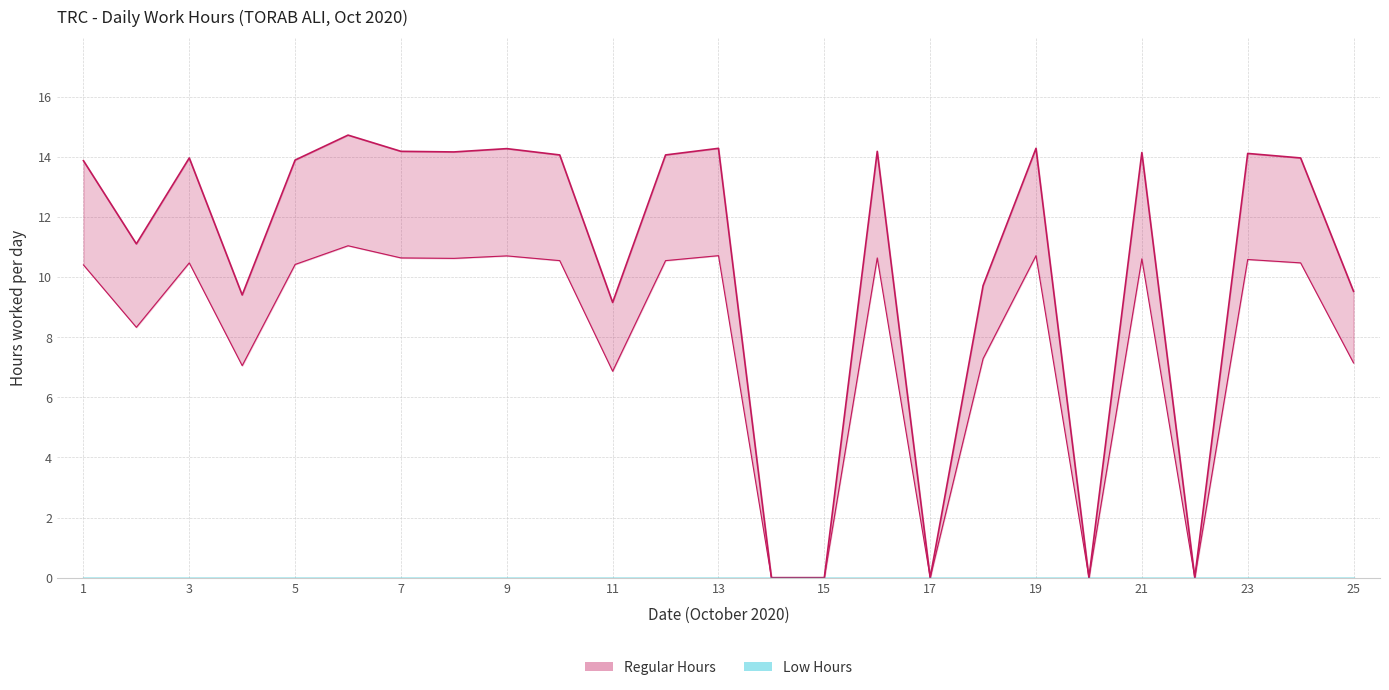

Reading left to right, extract all data points from this chart.

13.9	11.1	14.0	9.4	13.9	14.7	14.2	14.2	14.3	14.1	9.2	14.1	14.3	0.0	0.0	14.2	0.0	9.7	14.3	0.0	14.2	0.0	14.1	14.0	9.5